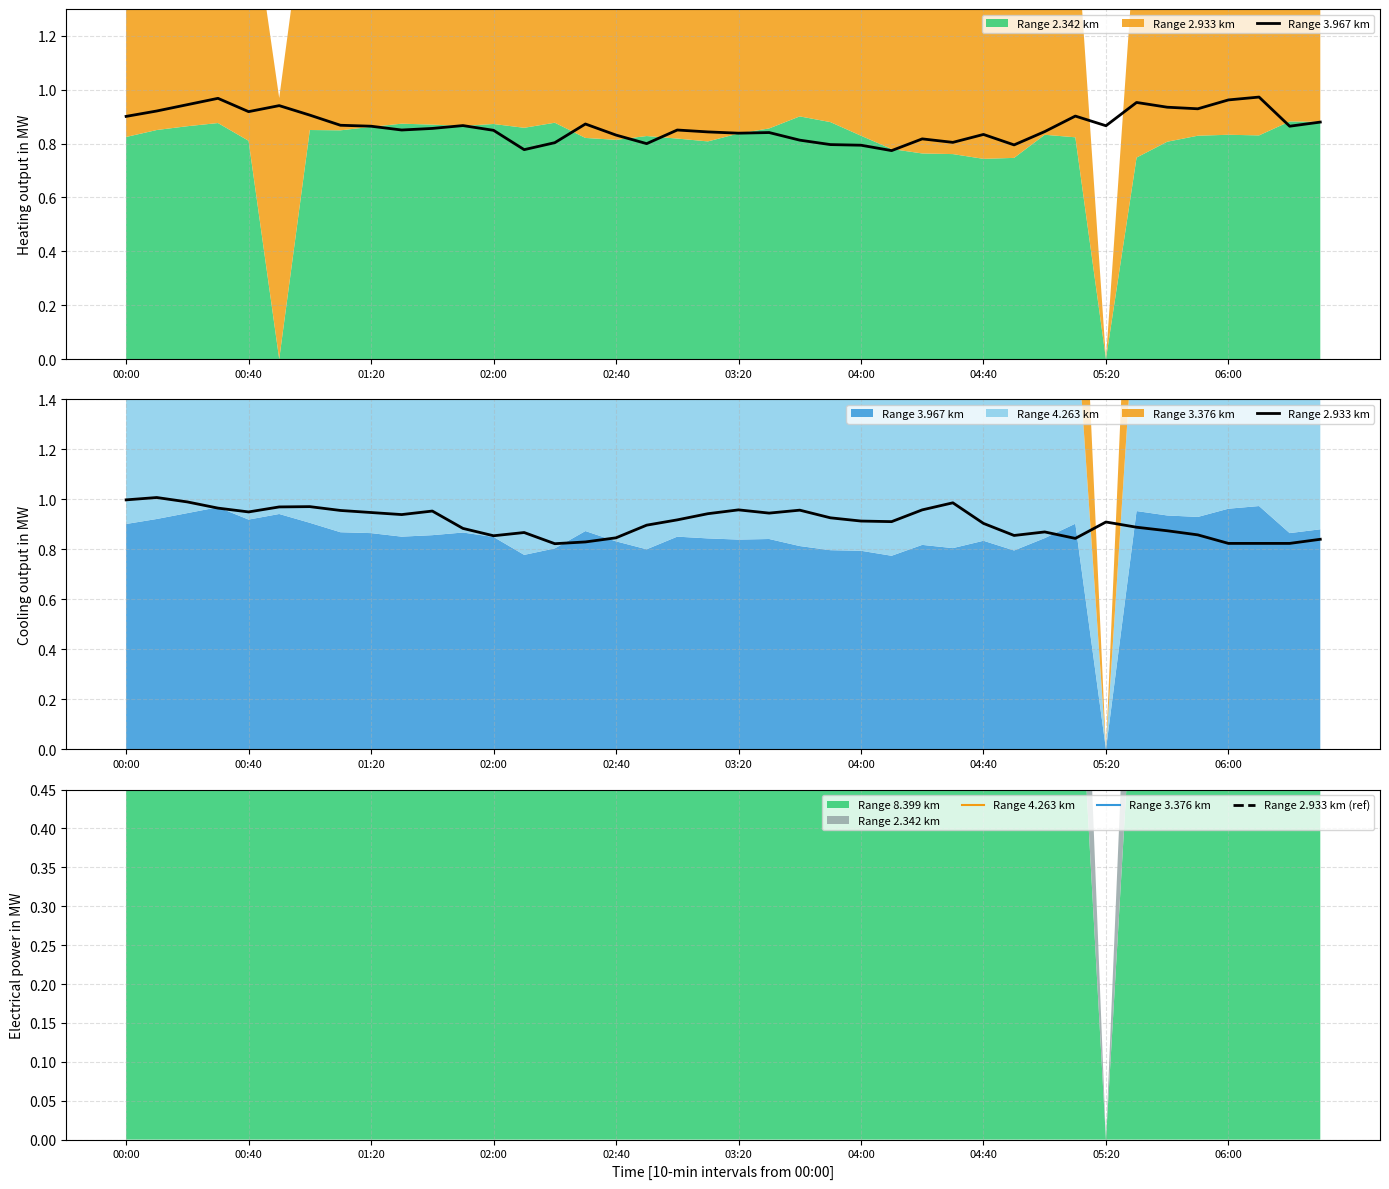

True or false: Range 2.933 km has more than 1 interior local peaks.

True